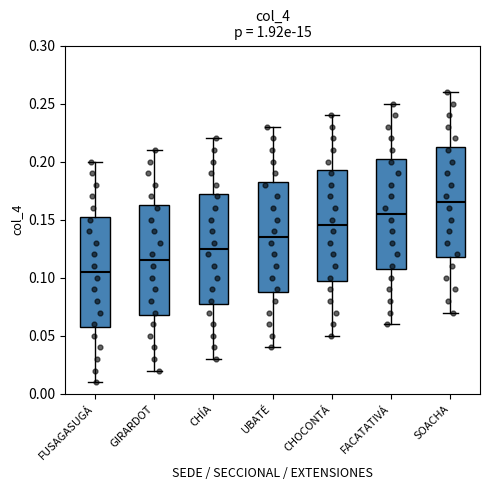

Which box has the lowest median line?

FUSAGASUGÁ